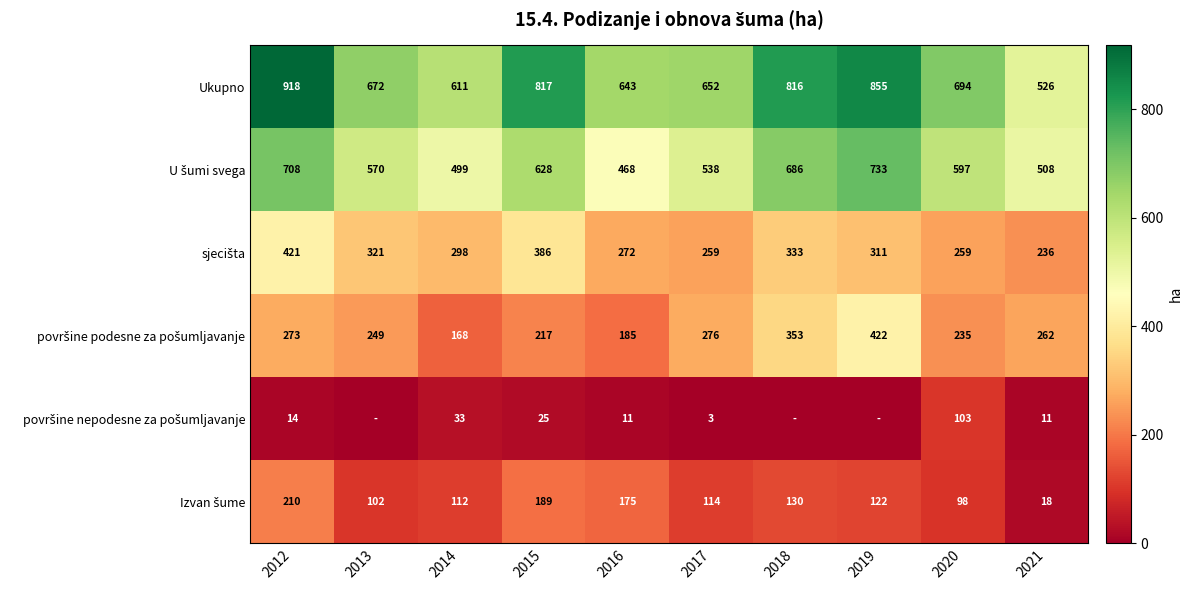

How many data points does each series have?

10